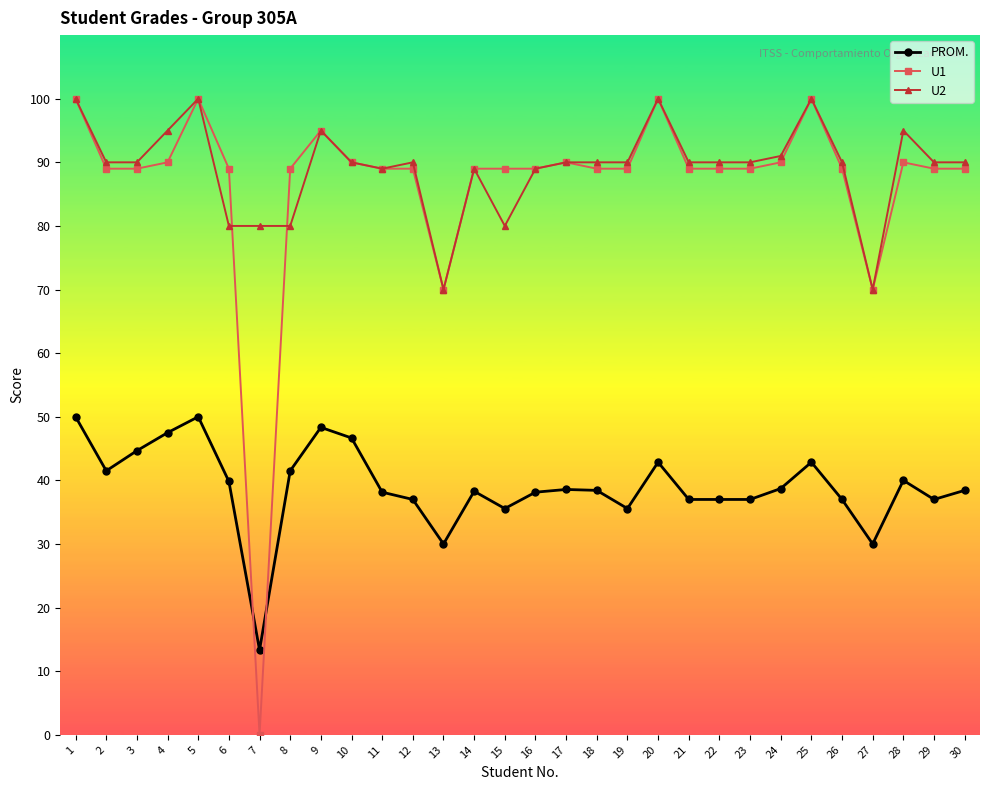

What is the greatest value displayed?

100.0